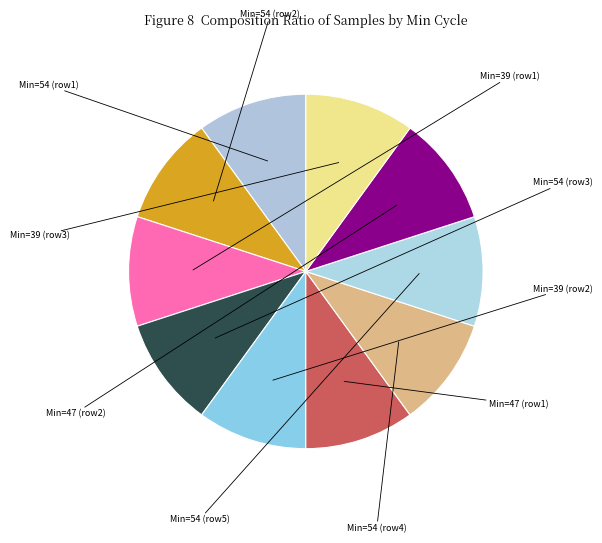

Rank the categories by value from highest to lowest.

39, 39, 39, 54, 54, 54, 47, 54, 54, 47